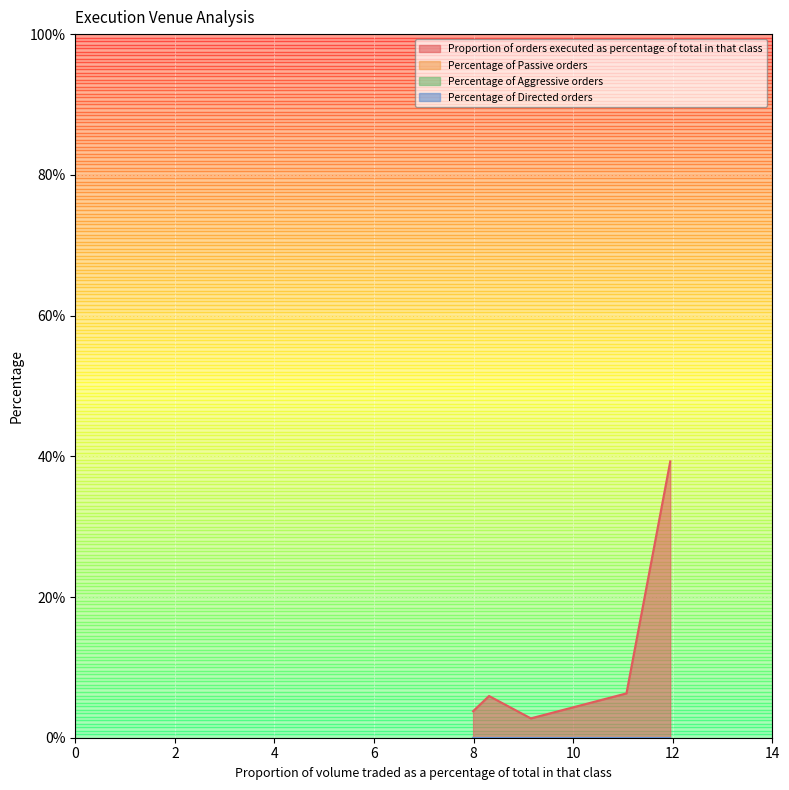

True or false: Percentage of Aggressive orders and Percentage of Passive orders intersect in this chart.

False